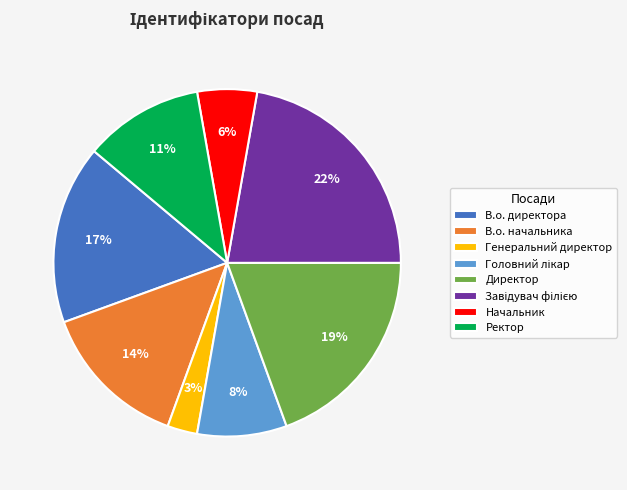

What is the smallest slice in the pie chart?

Генеральний директор